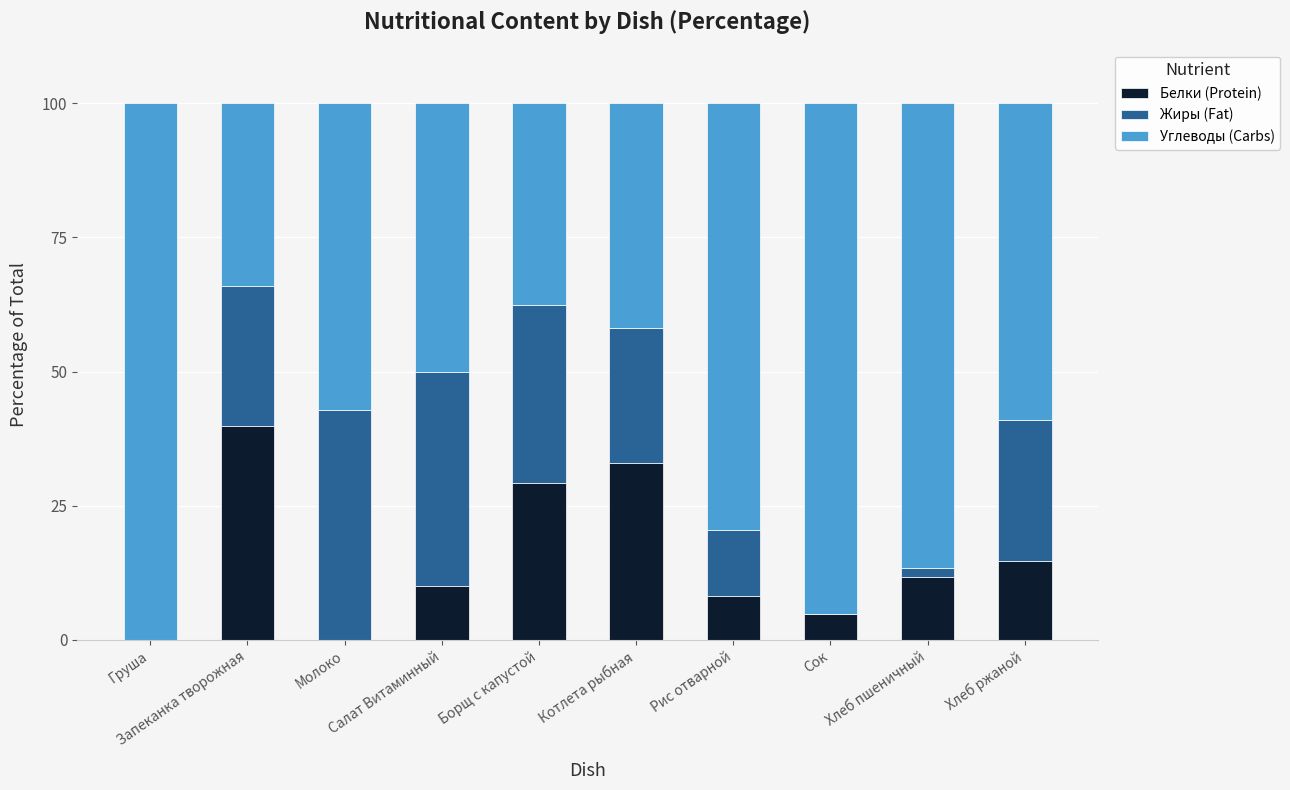

Are the bars horizontal?

No